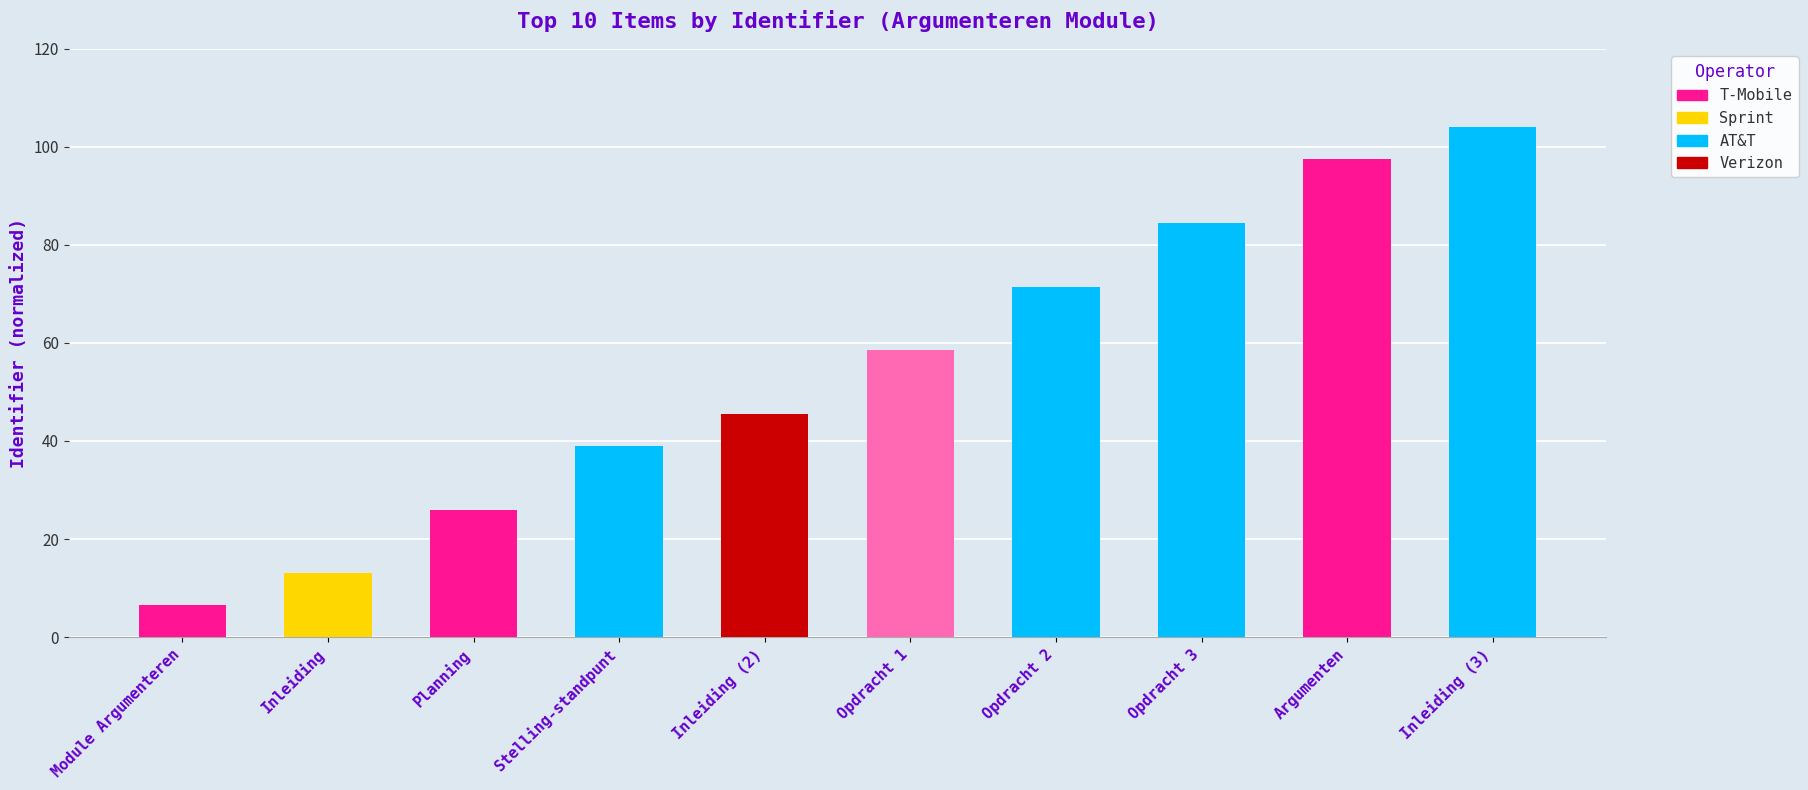

What is the label of the 7th bar from the right?

Stelling-standpunt